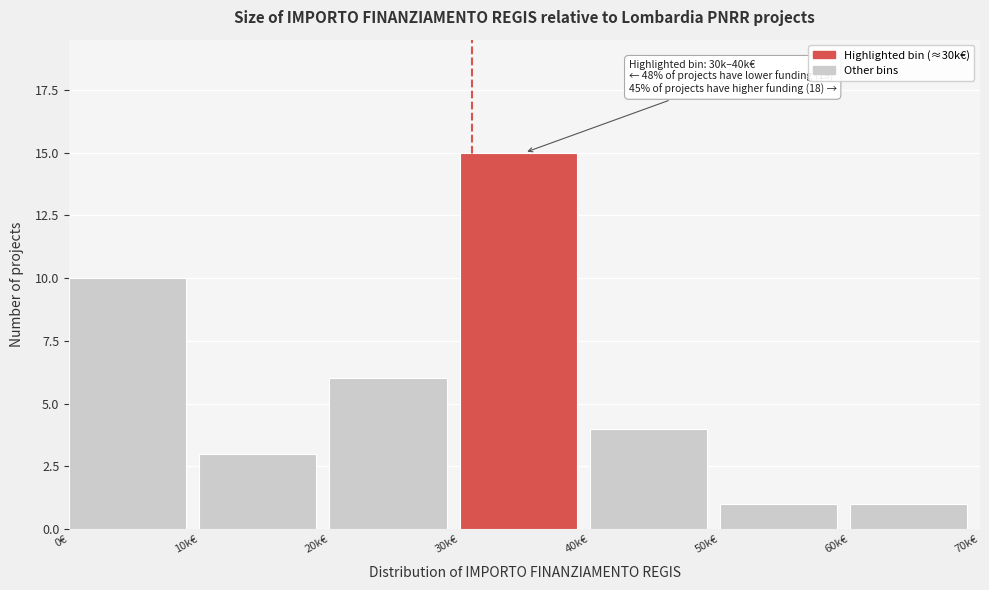

Reading left to right, transcribe all the data shown in this chart.

10	3	6	15	4	1	1